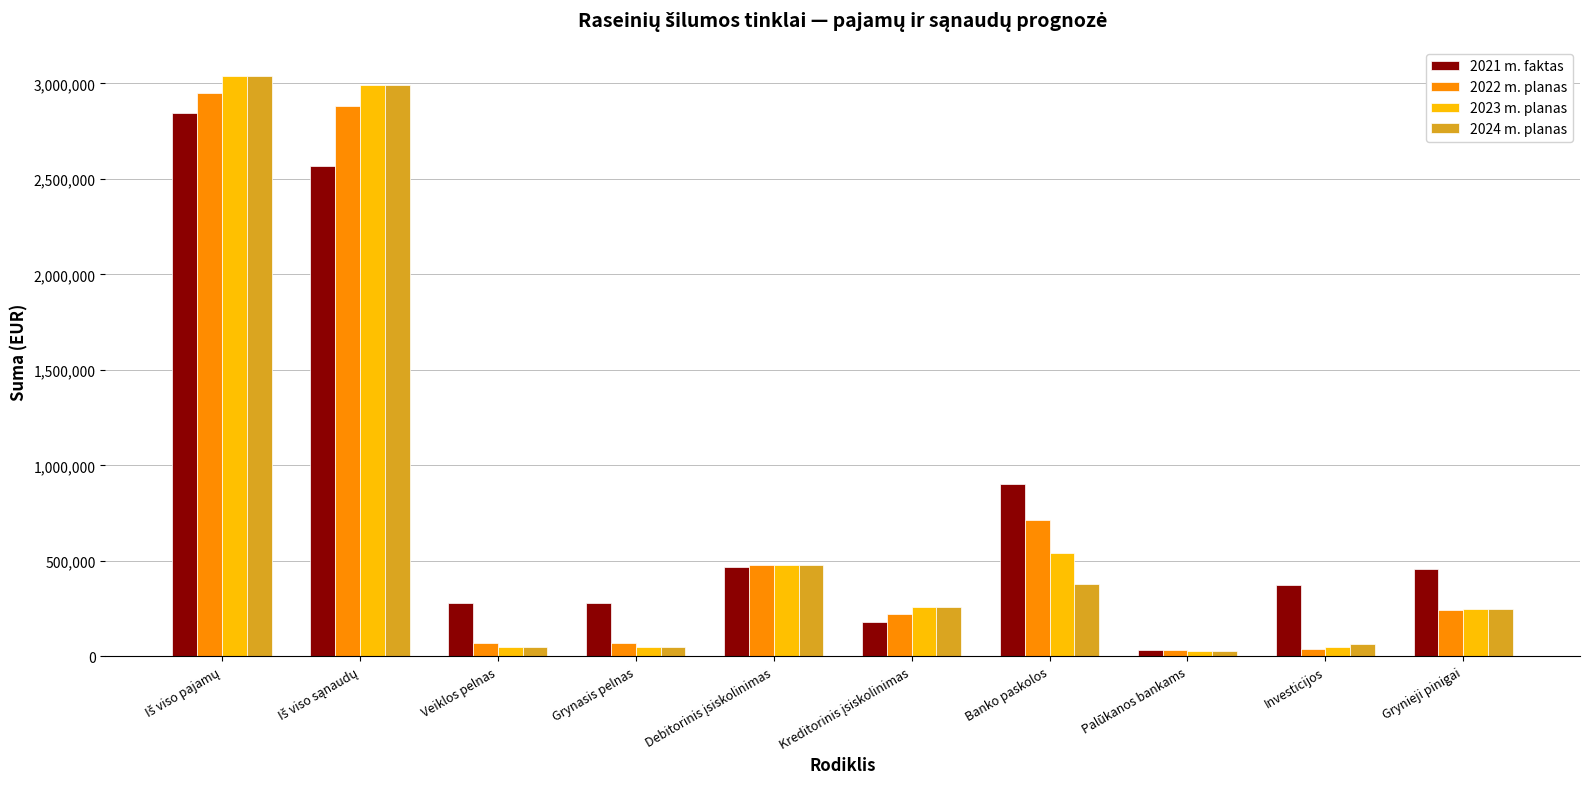

What is the label of the 10th bar from the left?

Grynieji pinigai